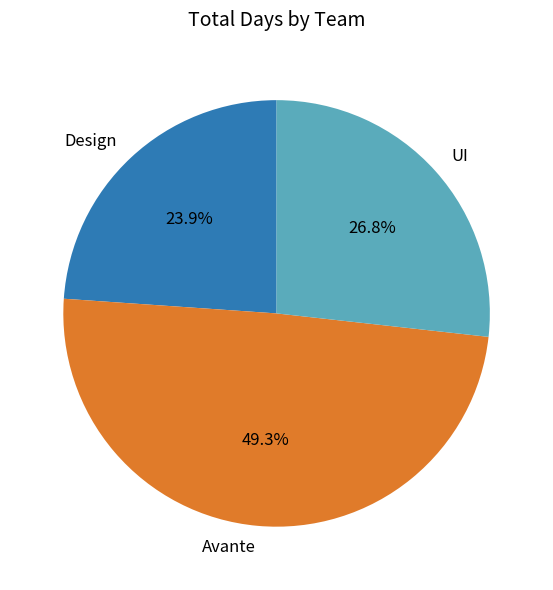

To the nearest percent, what is the average slice percentage?

33%